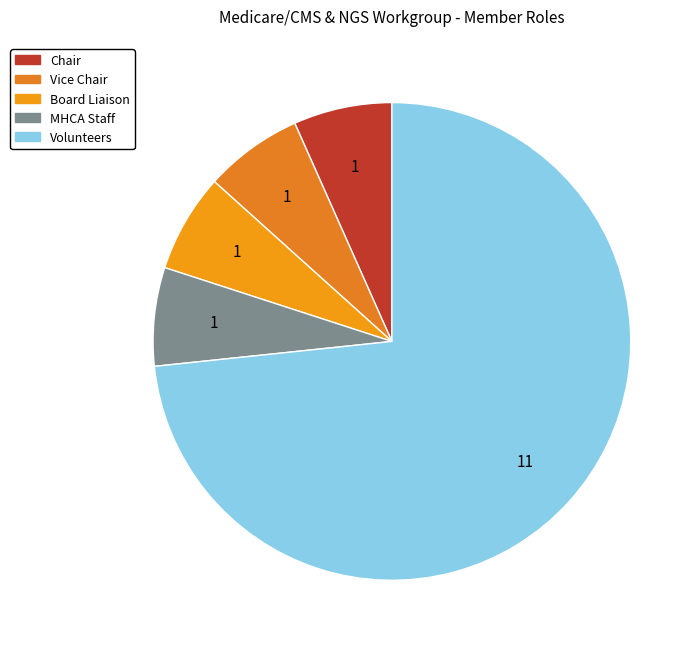

Is it true that Board Liaison is 16% of the pie?

False